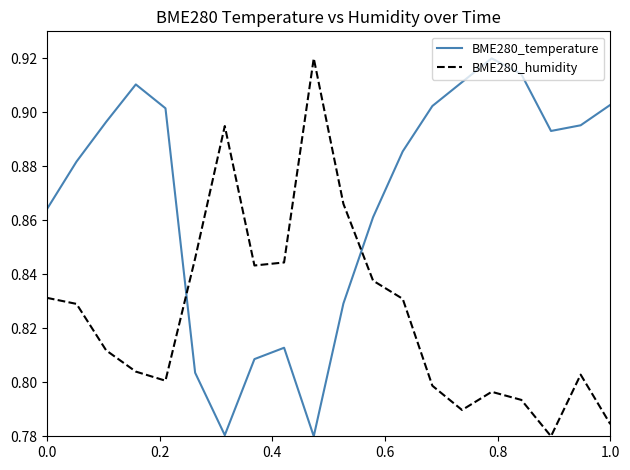

Which series has the largest total across all categories?

BME280_temperature